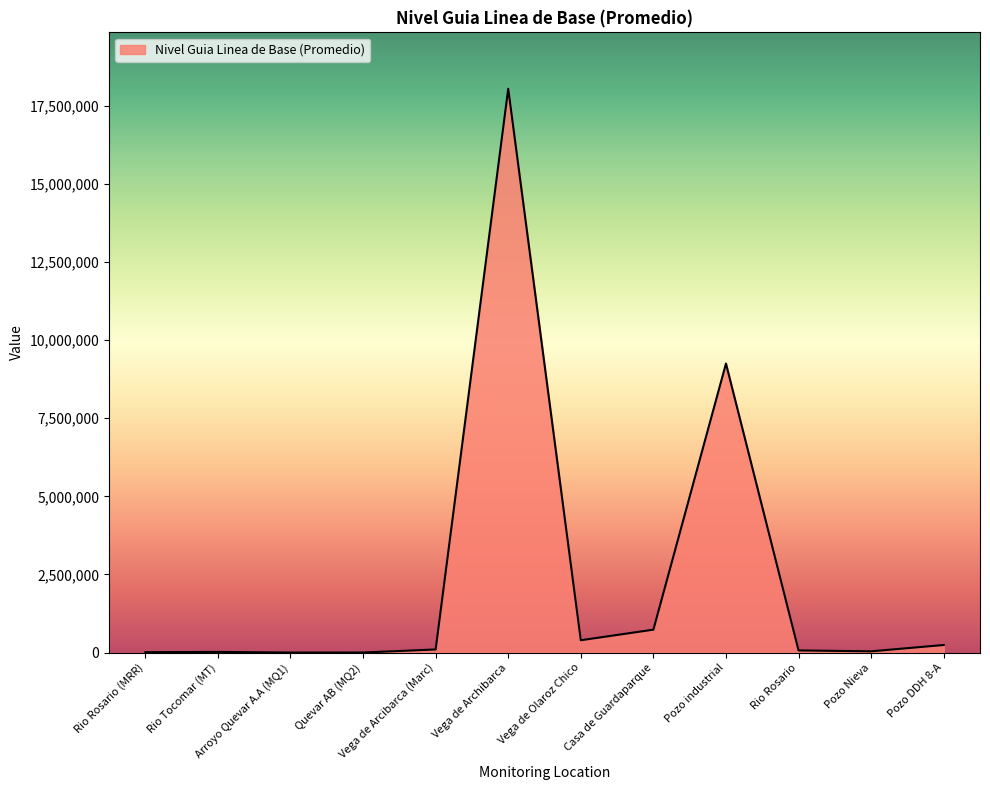

What value does the data have at Pozo industrial?

9252192.4